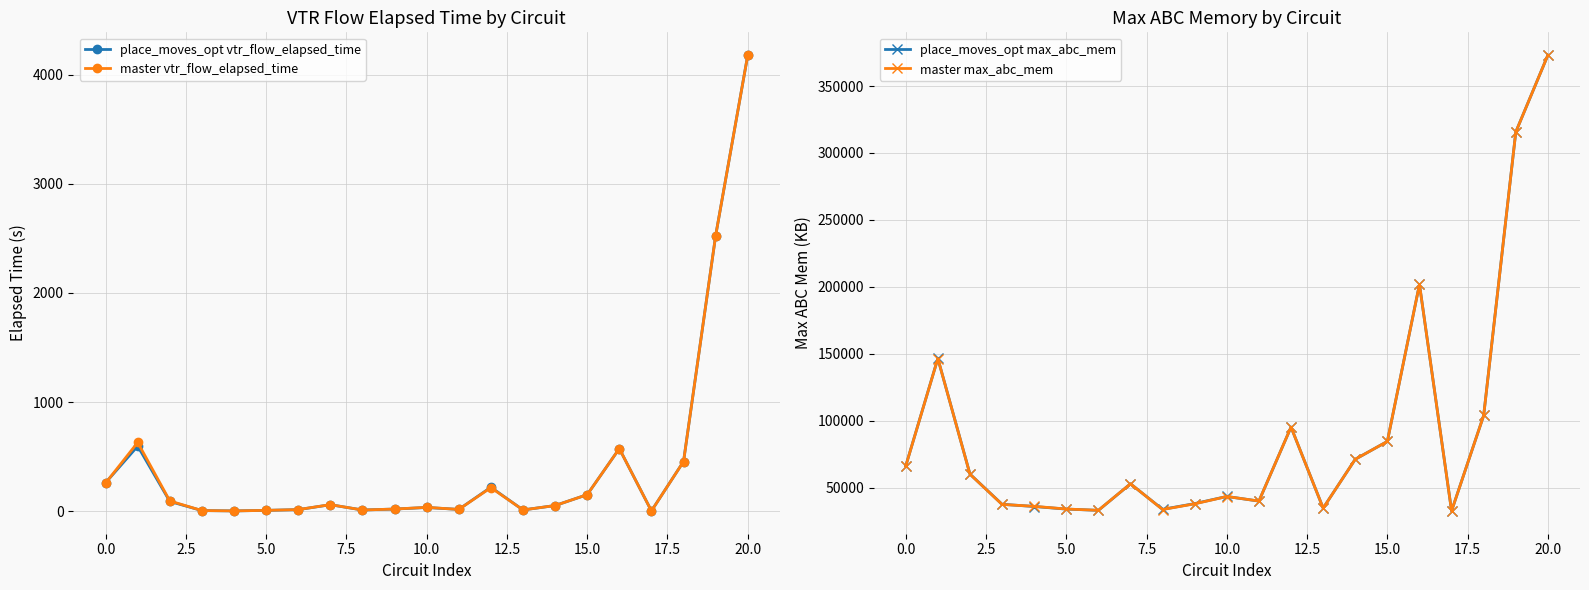

Is this an area chart (filled region under the line)?

No